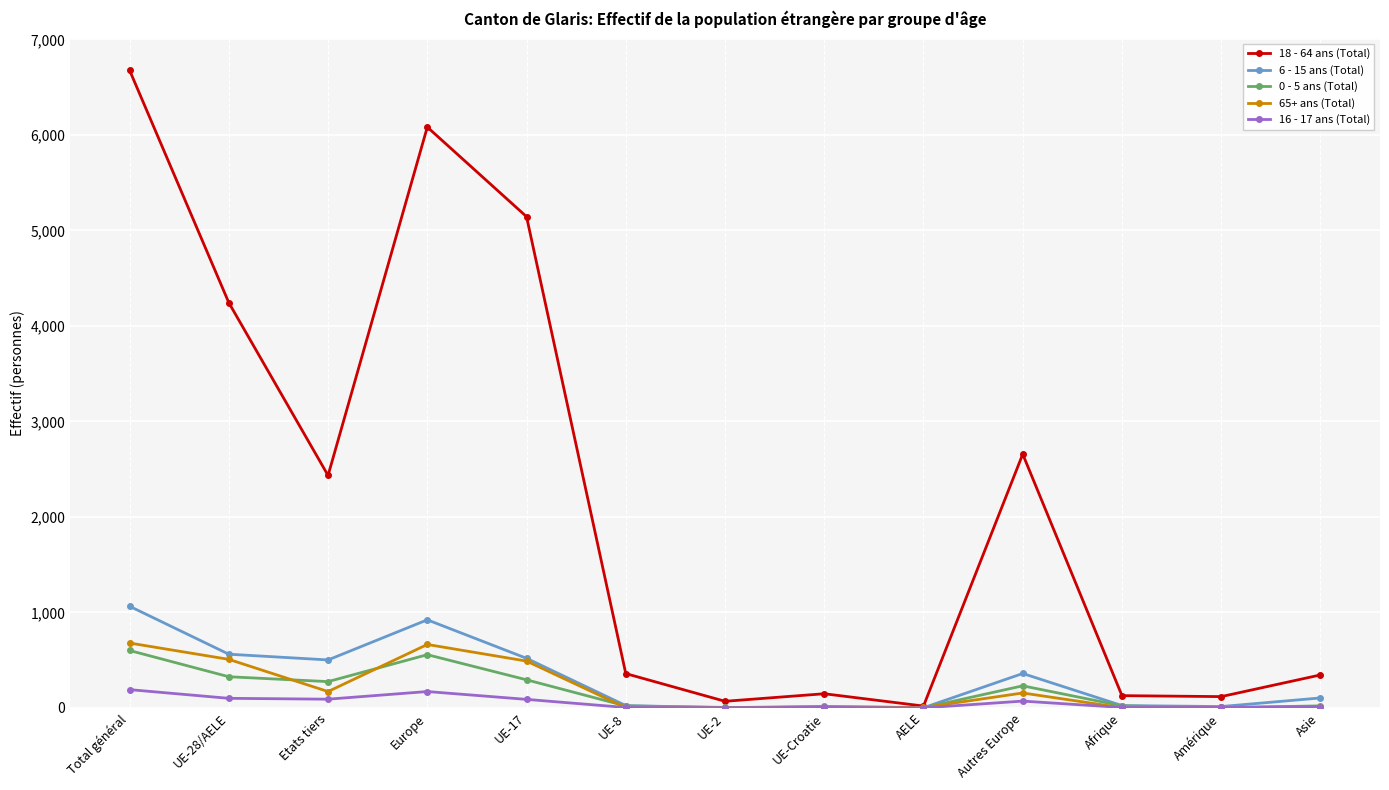

What is the difference between the highest and lowest values at UE-Croatie?

143